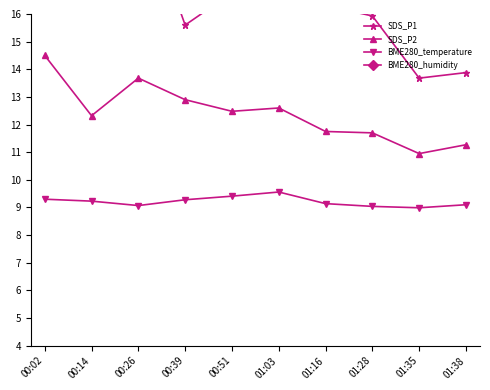

Is this an area chart (filled region under the line)?

No